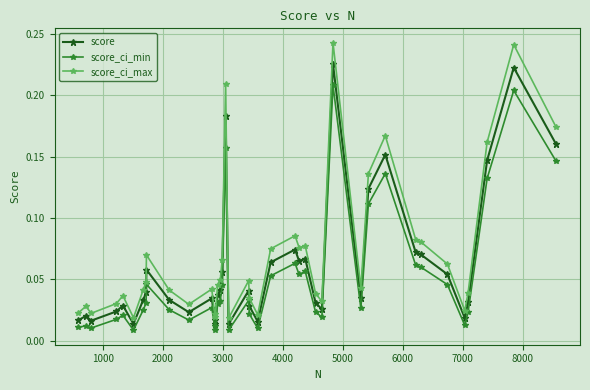

True or false: score_ci_min and score_ci_max intersect in this chart.

False